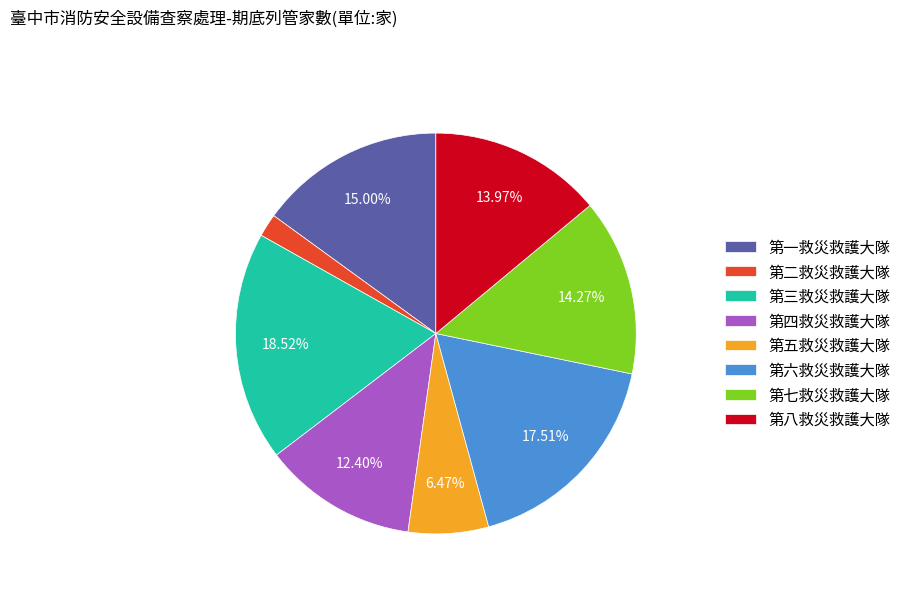

How many segments does this pie chart have?

8